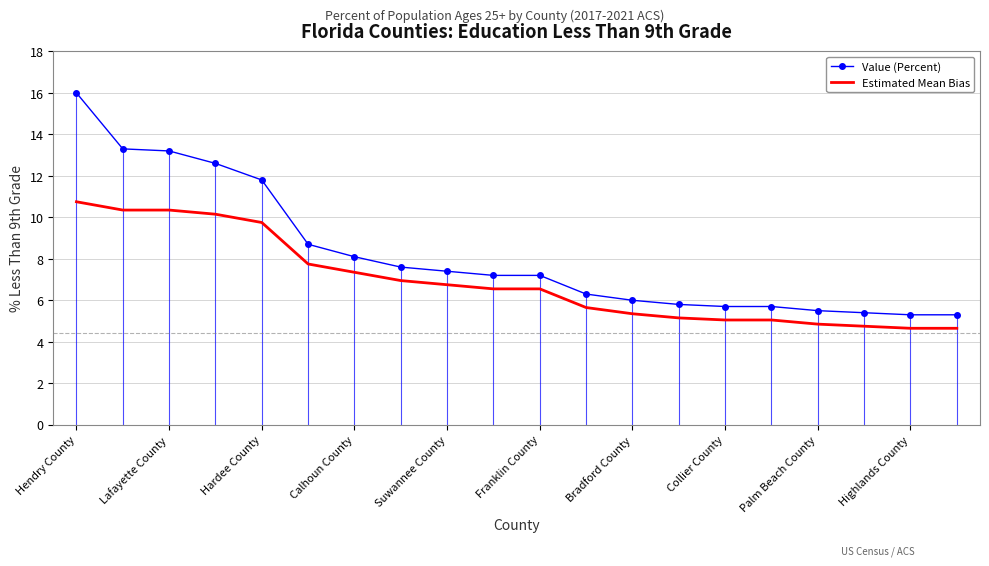

Which series has the largest range (max minus min)?

Value (Percent)